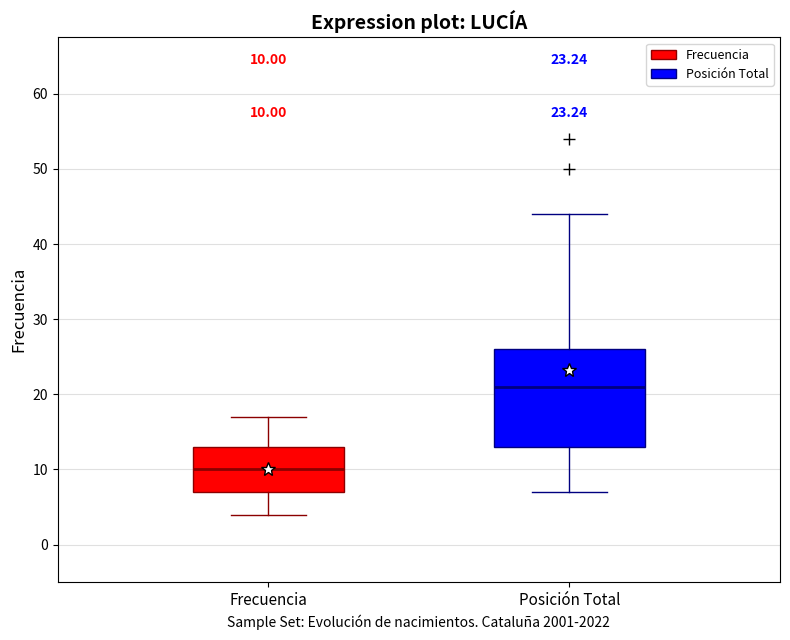

Which box is the tallest, from its lower edge to its upper edge?

Posición Total